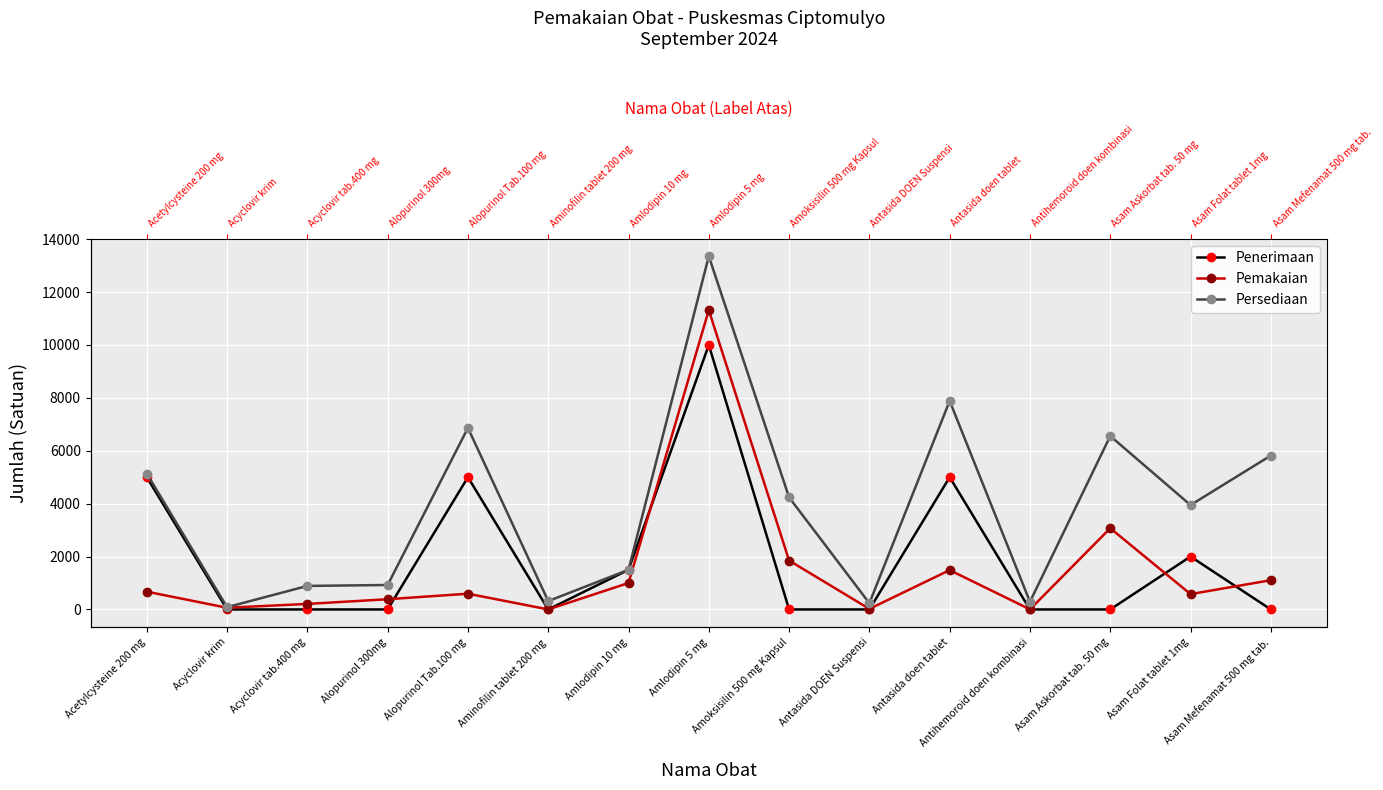

How many data points in Persediaan are above 3947?

7